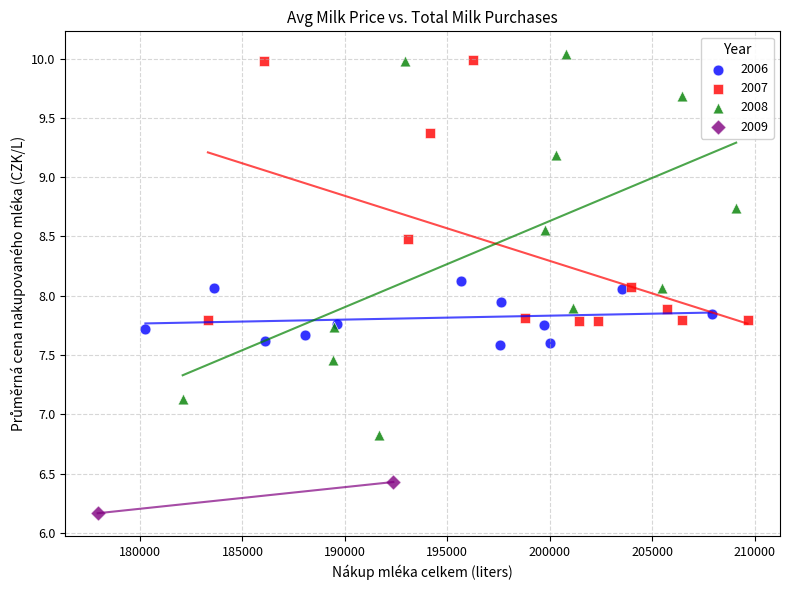

What are all the series names shown in the legend?

2006, 2007, 2008, 2009